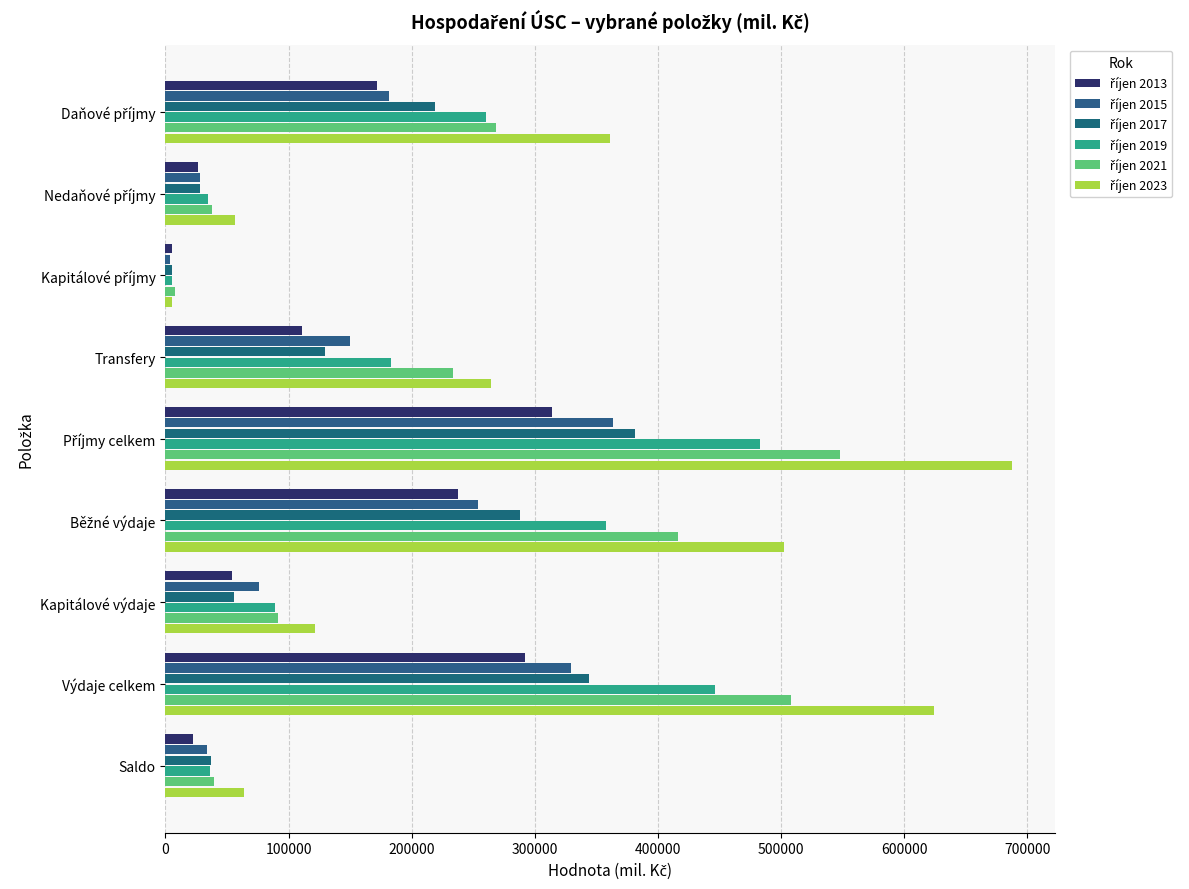

How many distinct data groups are displayed?

6